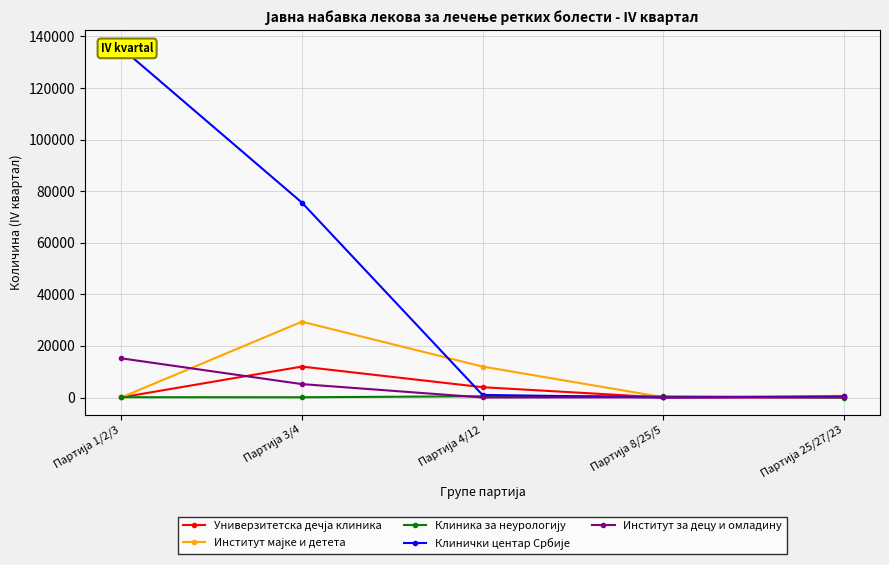

Which series has the largest range (max minus min)?

Клинички центар Србије